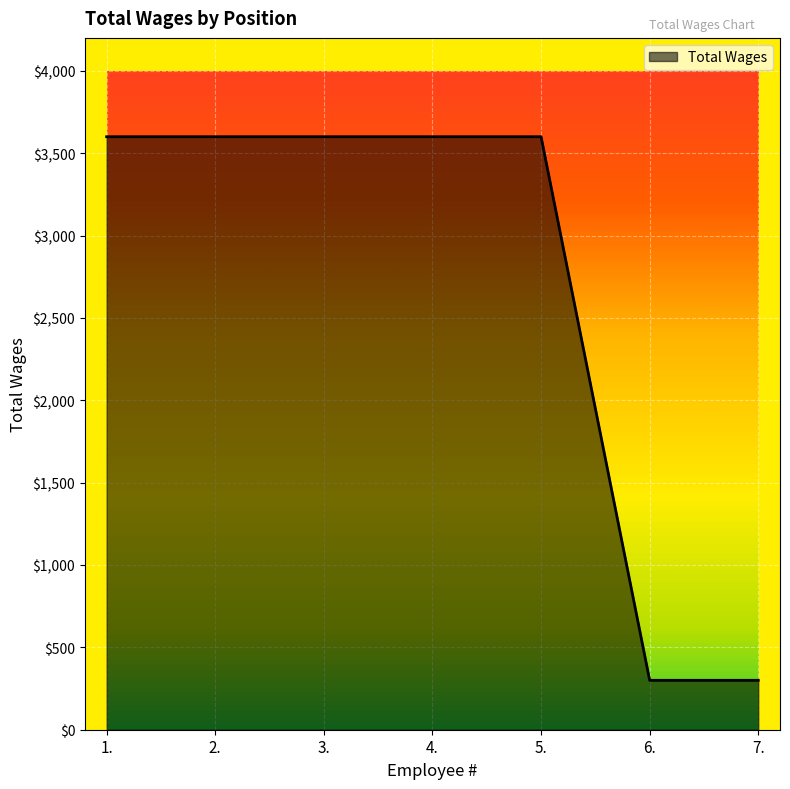

Reading left to right, extract all data points from this chart.

3600	3600	3600	3600	3600	300	300